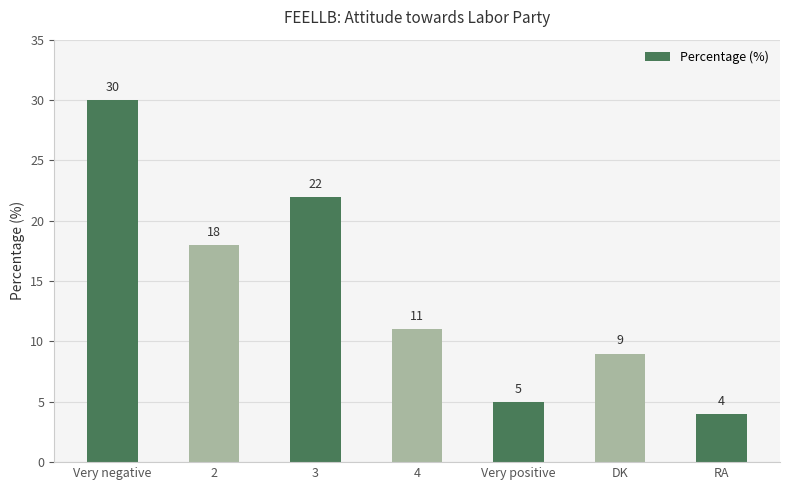

The chart shows a value of 9 at DK. True or false?

True